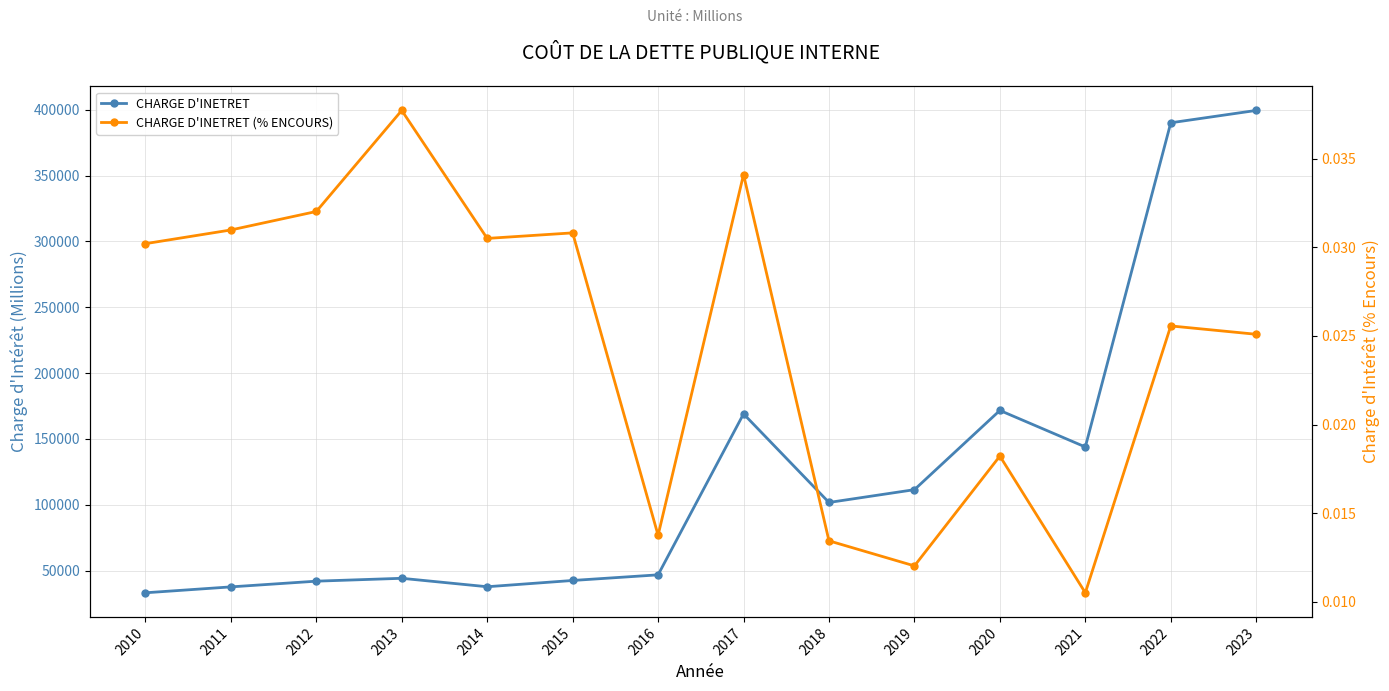

At which category is the sum across all series the highest?

2023